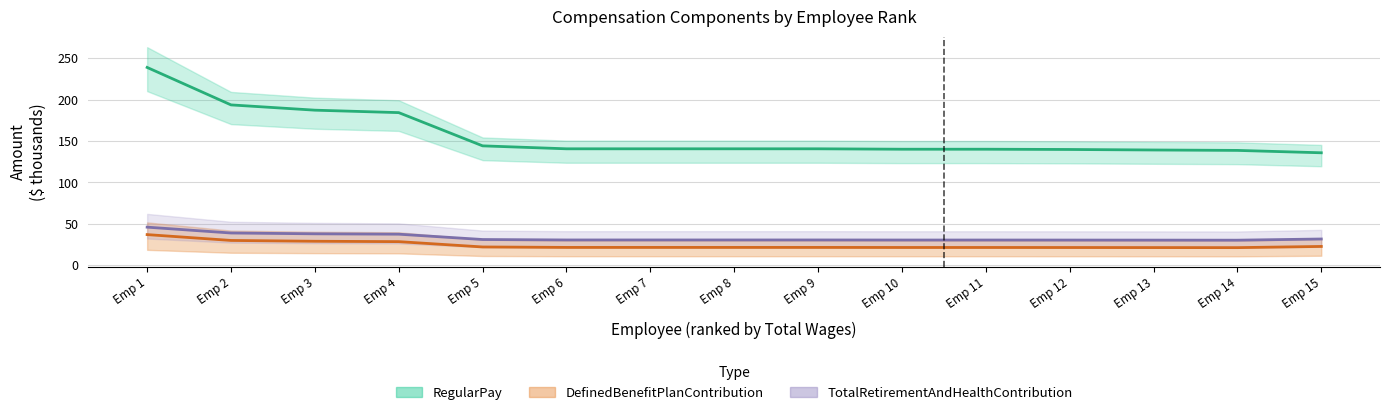

Reading left to right, extract all data points from this chart.

RegularPay: Emp 1=238.8	Emp 2=193.6	Emp 3=187.2	Emp 4=184.2	Emp 5=144.1	Emp 6=140.5	Emp 7=140.5	Emp 8=140.5	Emp 9=140.5	Emp 10=140.0	Emp 11=140.0	Emp 12=139.7	Emp 13=139.1	Emp 14=138.6	Emp 15=135.7
DefinedBenefitPlanContribution: Emp 1=36.8	Emp 2=29.7	Emp 3=28.8	Emp 4=28.3	Emp 5=21.9	Emp 6=21.3	Emp 7=21.3	Emp 8=21.3	Emp 9=21.3	Emp 10=21.3	Emp 11=21.3	Emp 12=21.2	Emp 13=21.1	Emp 14=21.1	Emp 15=22.5
TotalRetirementAndHealthContribution: Emp 1=45.8	Emp 2=38.7	Emp 3=37.8	Emp 4=37.3	Emp 5=30.9	Emp 6=30.3	Emp 7=30.3	Emp 8=30.3	Emp 9=30.3	Emp 10=30.3	Emp 11=30.3	Emp 12=30.2	Emp 13=30.1	Emp 14=30.1	Emp 15=31.5